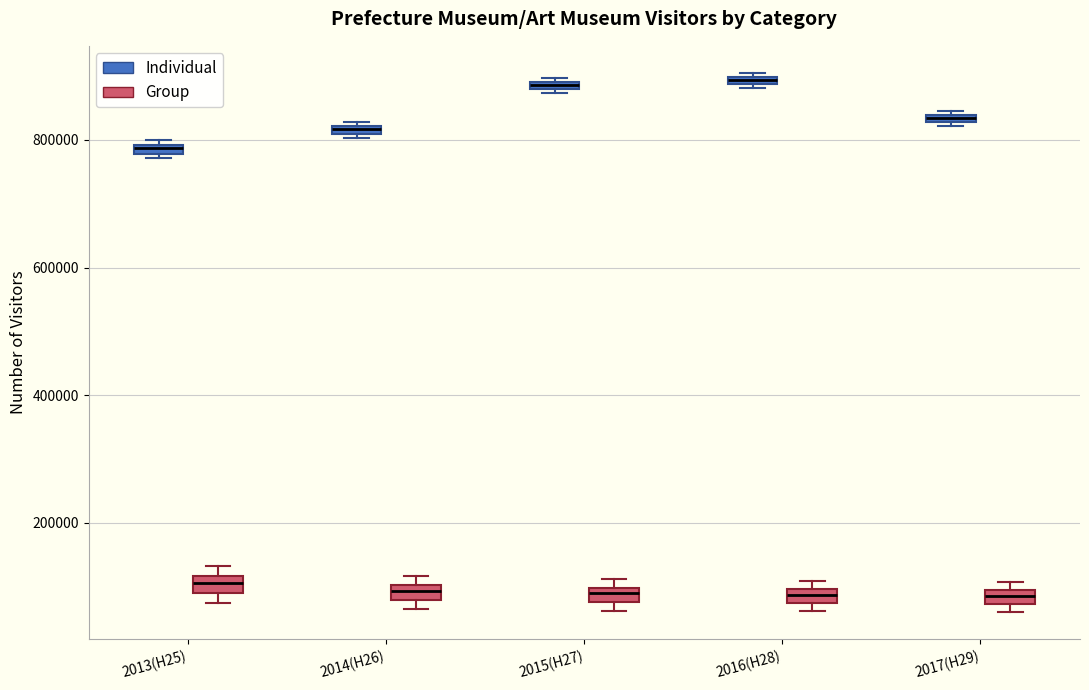

Where is the upper edge of the box for 2016(H28) (Individual) on the y-axis? The values are not printed on the chart, so give them approximately, as read against the axis.

900000